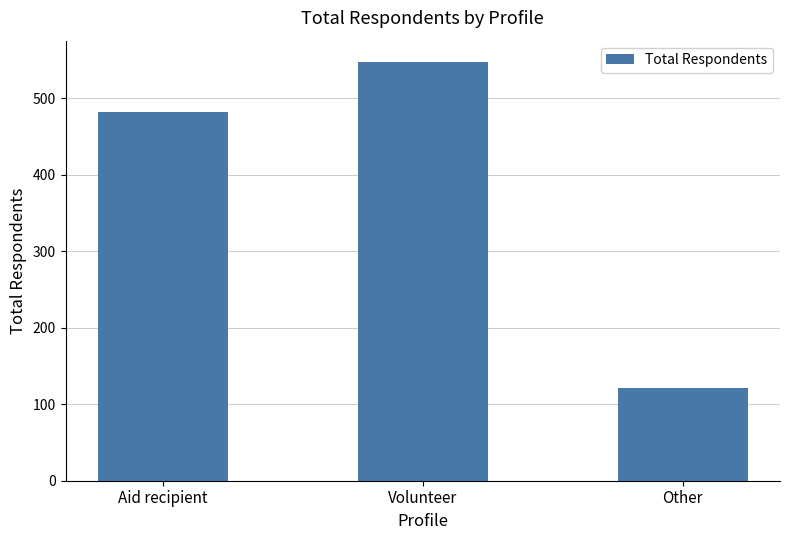

Is it true that the value at Aid recipient is 482?

True